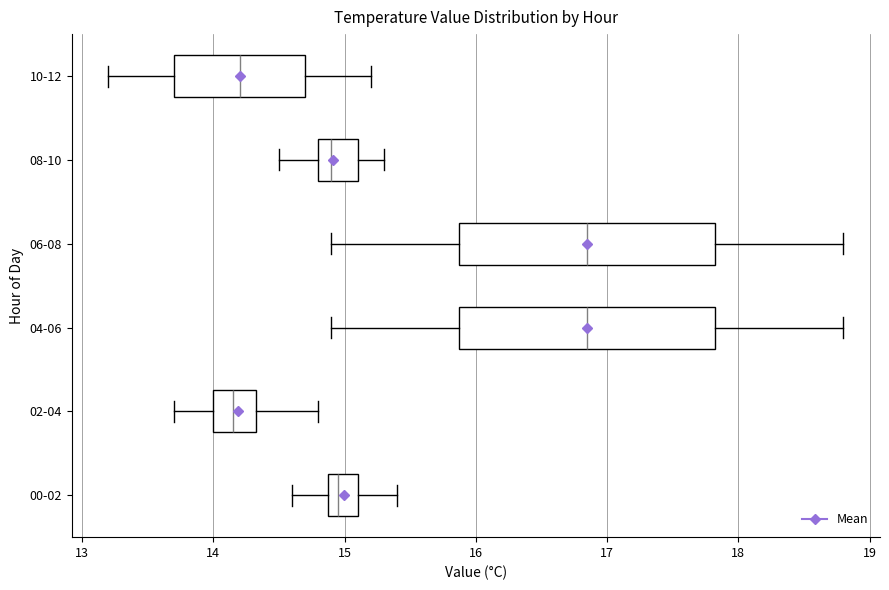

Where is the right edge of the box for 02-04 on the x-axis? The values are not printed on the chart, so give them approximately, as read against the axis.

14.3